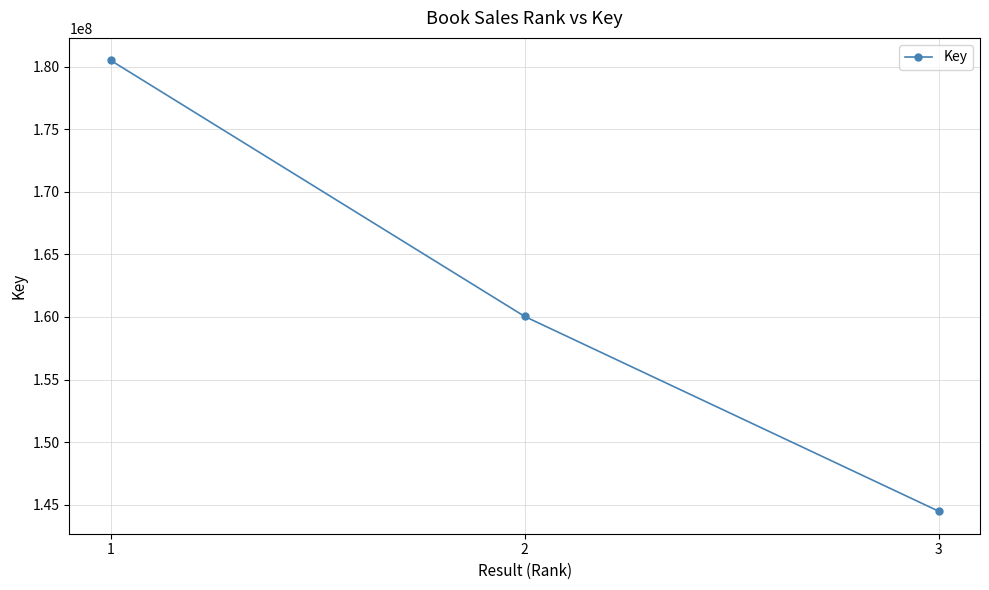

Which has a higher value, 2 or 3?

2